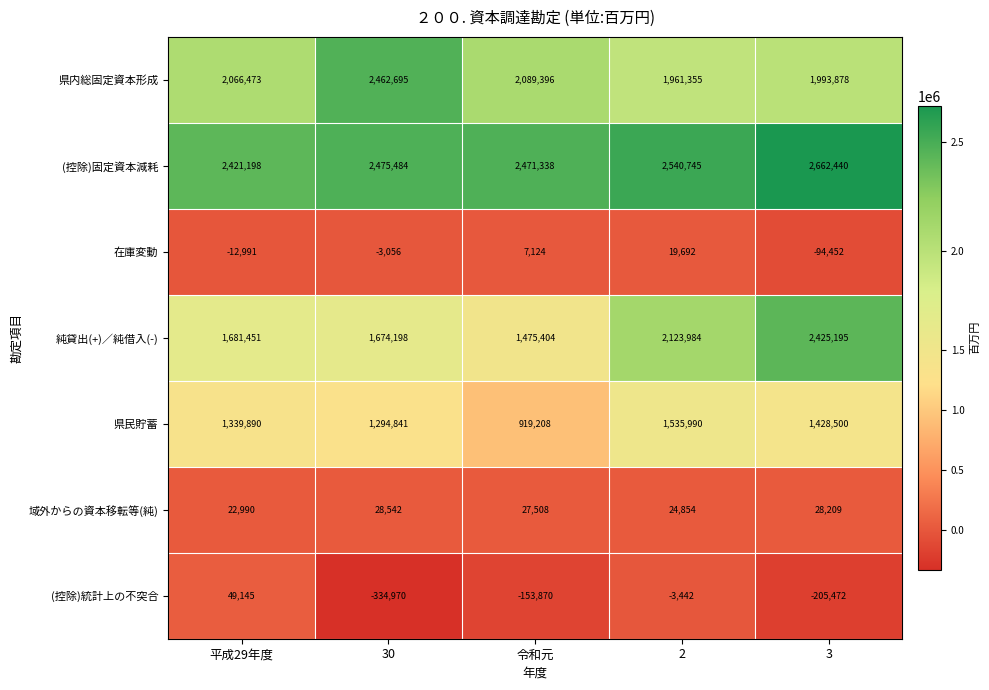

What is the sum of all 在庫変動 values?

-83683